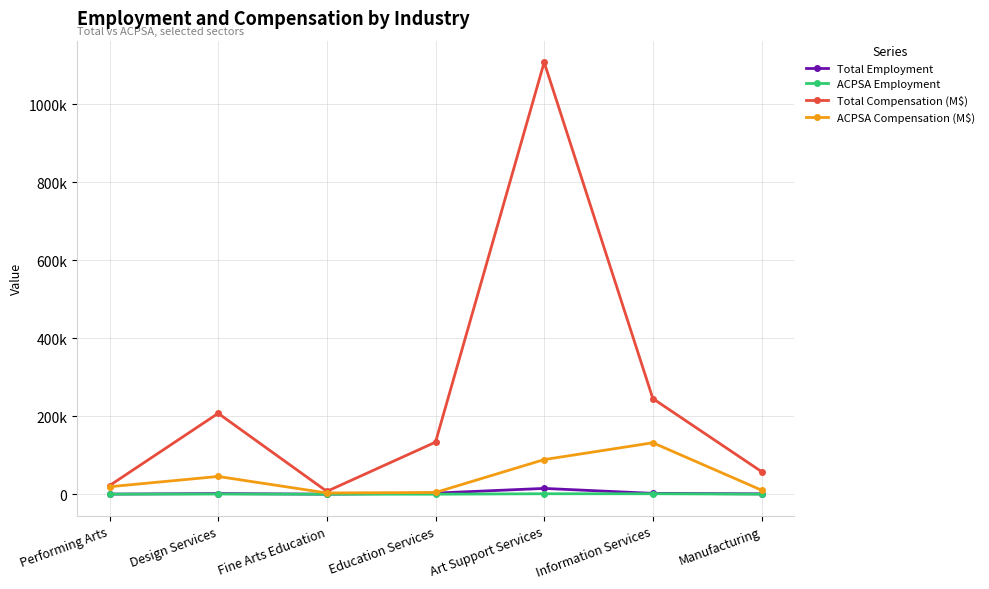

What is the average value of the Total Employment series?

3311